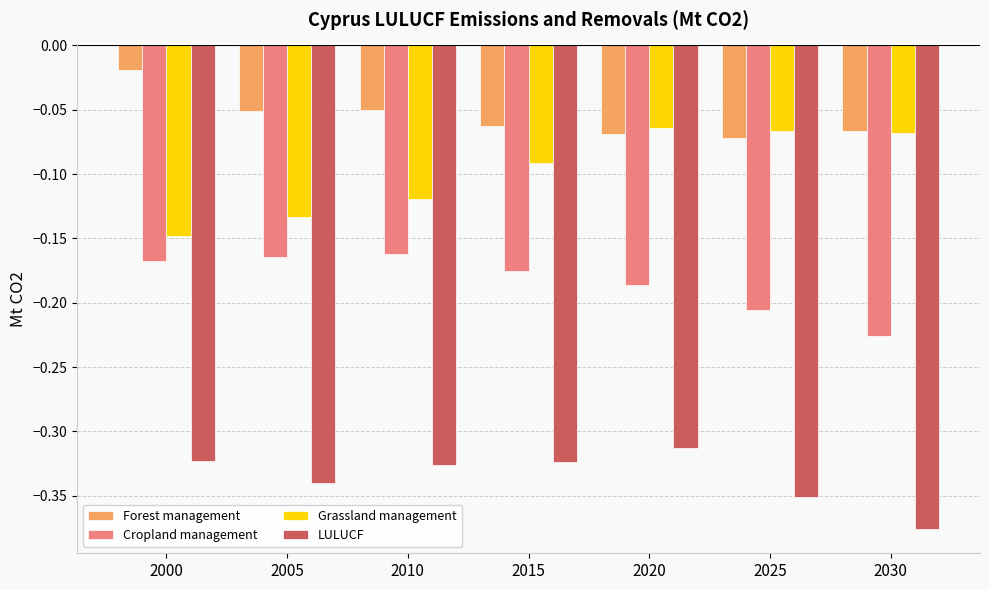

Is it true that Grassland management equals -0.0 at 2030?

False